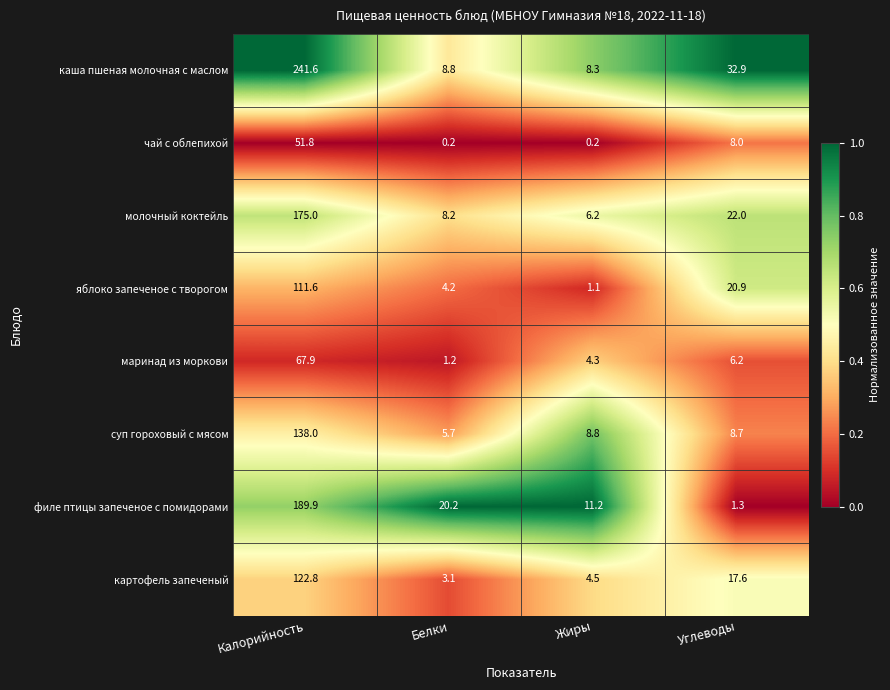

True or false: каша пшеная молочная с маслом has a value of 32.9 at Углеводы.

True